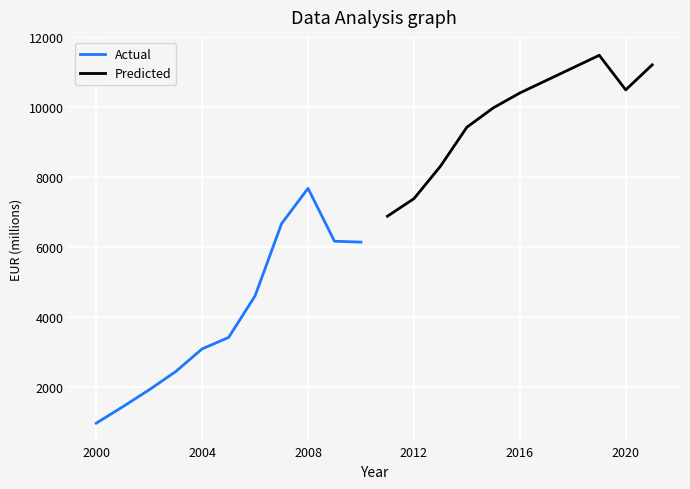

Rank the categories by value from highest to lowest.

2019, 2021, 2018, 2020, 2016, 2015, 2014, 2013, 2008, 2012, 2011, 2007, 2009, 2010, 2006, 2005, 2004, 2003, 2002, 2001, 2000